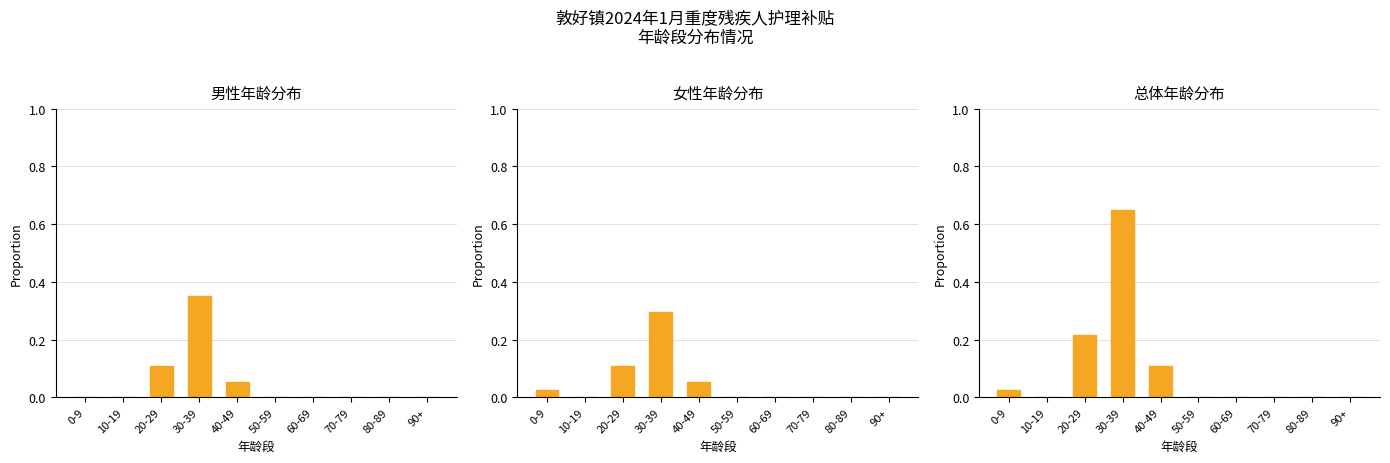

Where is 男性年龄分布 nearest to the value 0?

0-9